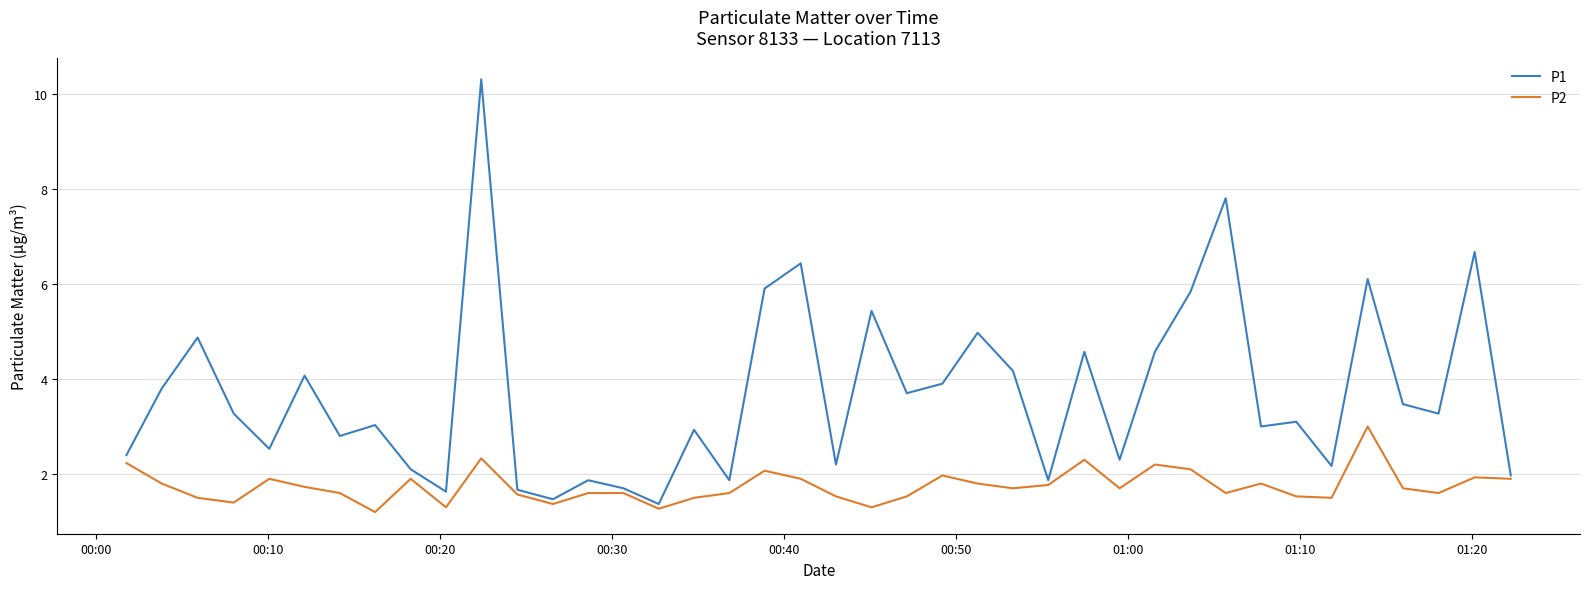

How many series are shown in this chart?

2